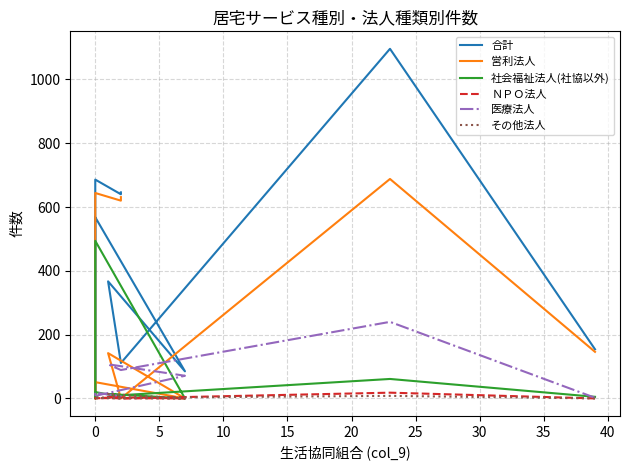

How many lines are shown in the chart?

6